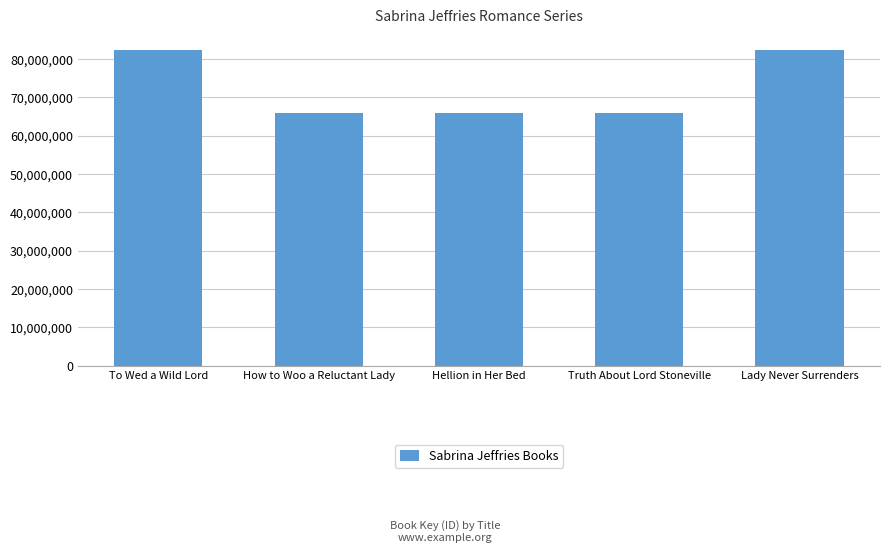

What is the smallest value displayed?

65887291